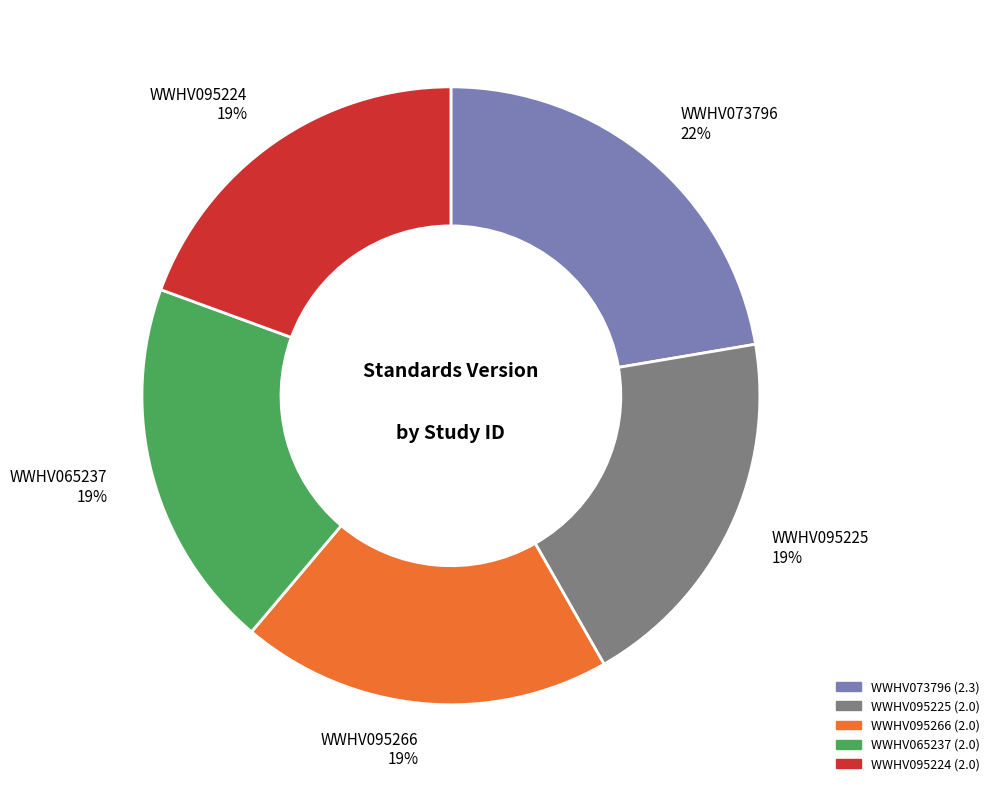

To the nearest percent, what percentage of the pie is WWHV065237?

19%